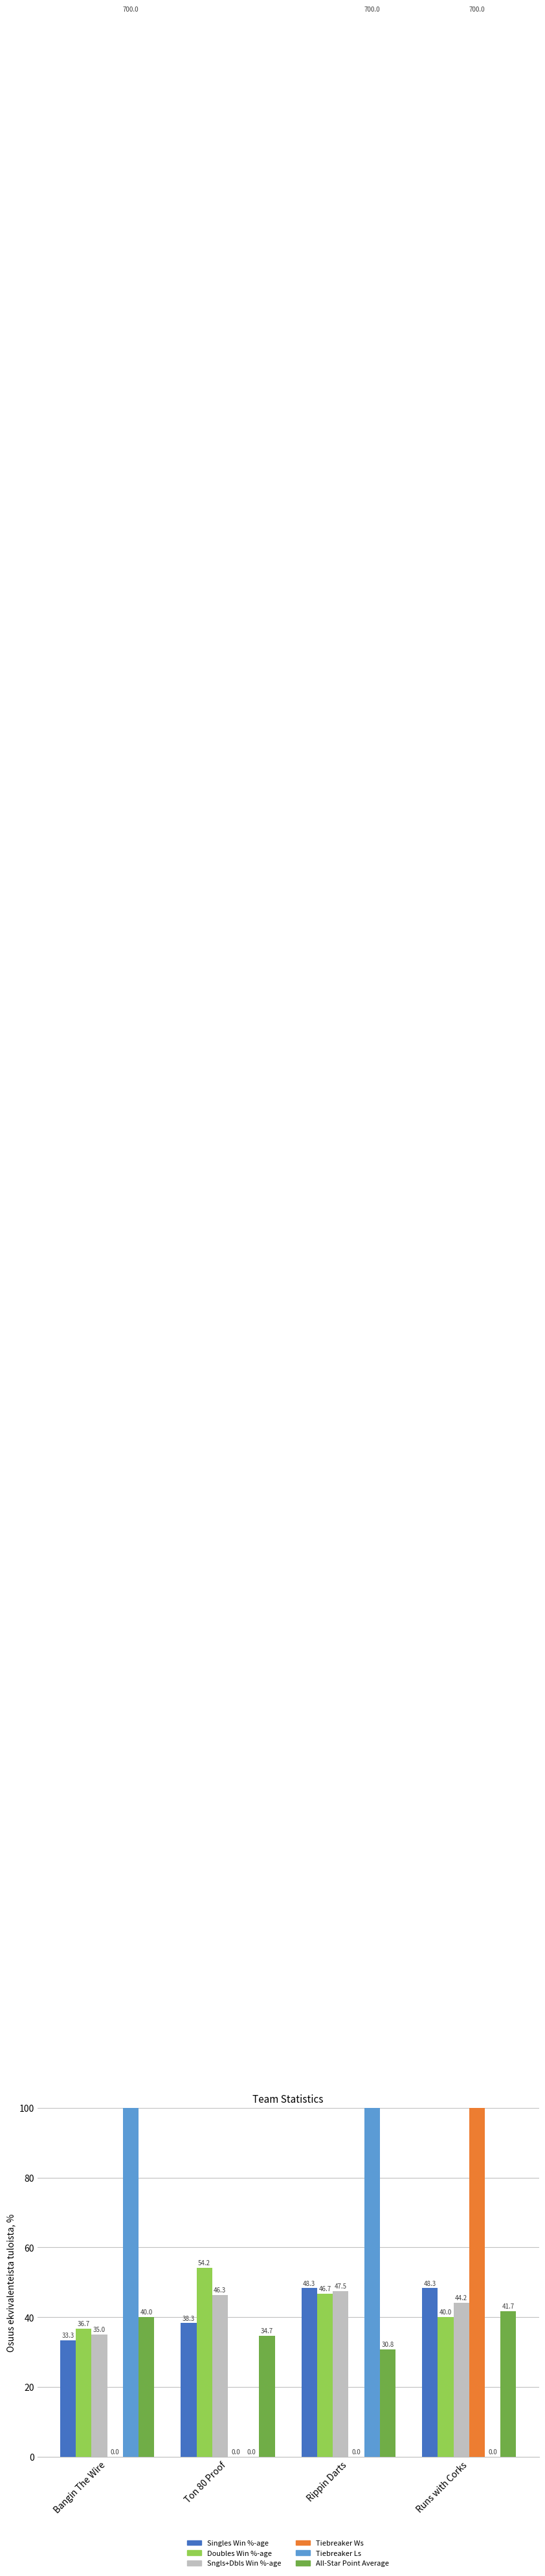

Is the value of Tiebreaker Ls at Runs with Corks greater than the value of Singles Win %-age at Rippin Darts?

No